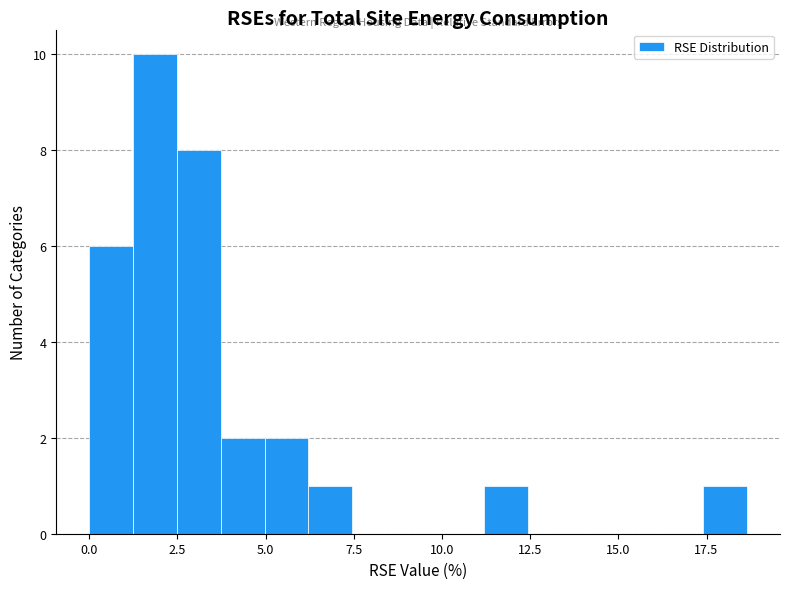

Around what value on the x-axis is the tallest bar? Give the approximate position of its centre, as read against the axis.

2.0